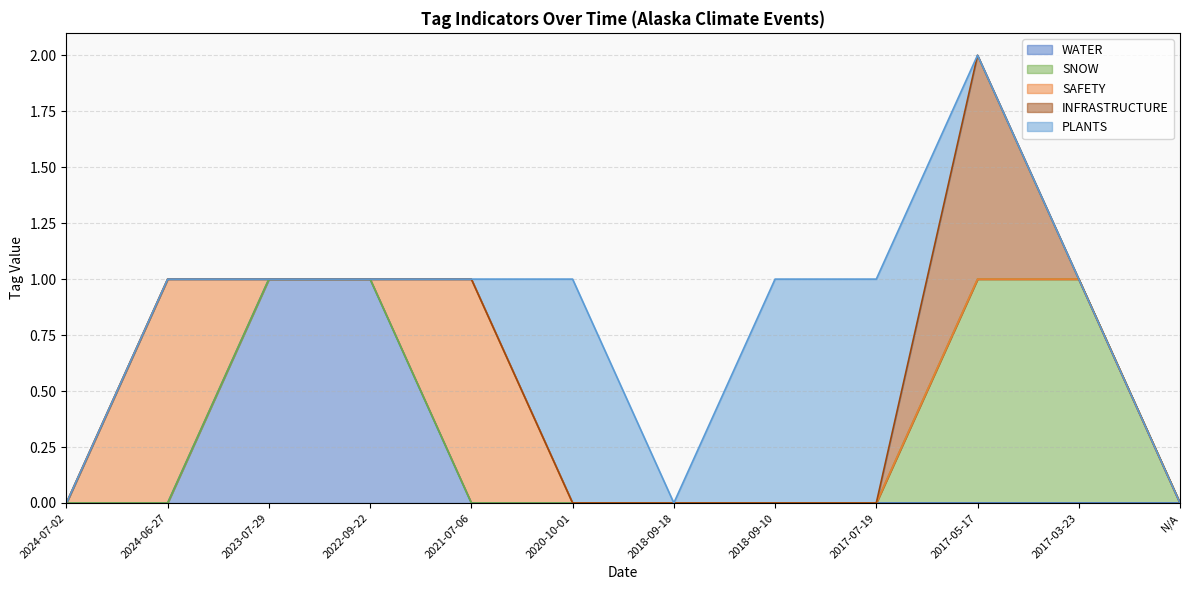

What is the difference between the maximum and minimum values in the INFRASTRUCTURE series?

1